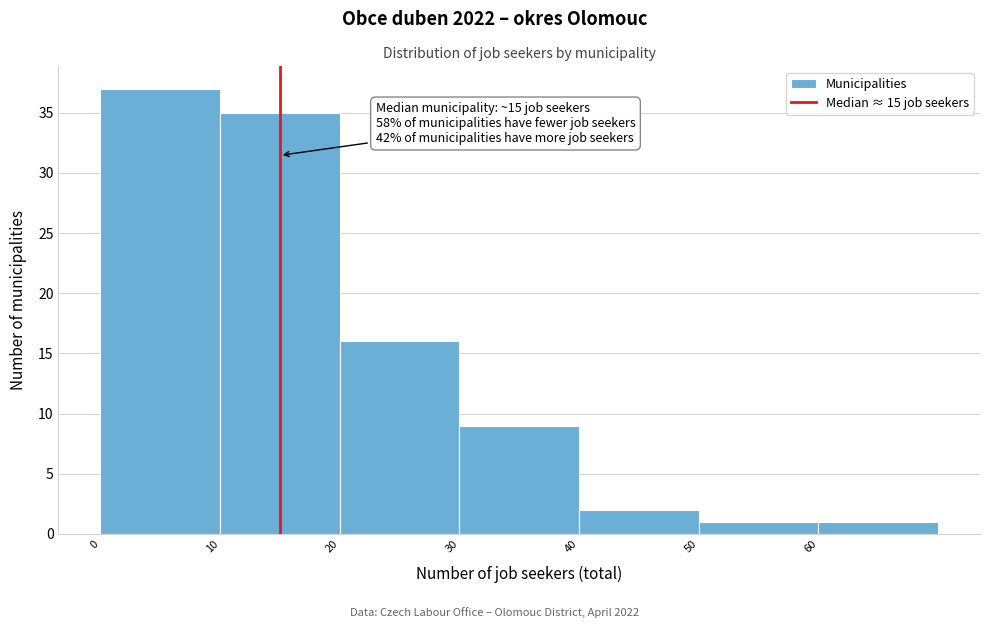

Which range on the x-axis has the tallest bar?

0 to 10